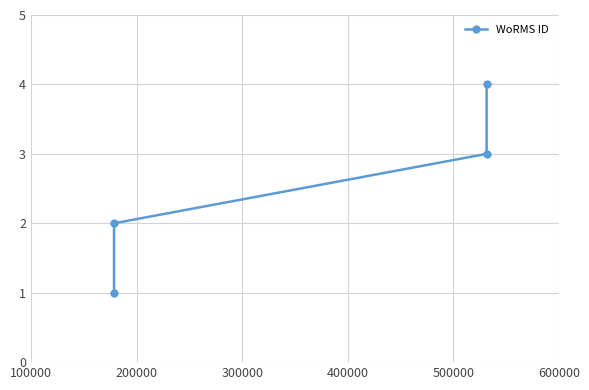

The chart shows a value of 0 at 100000. True or false?

False